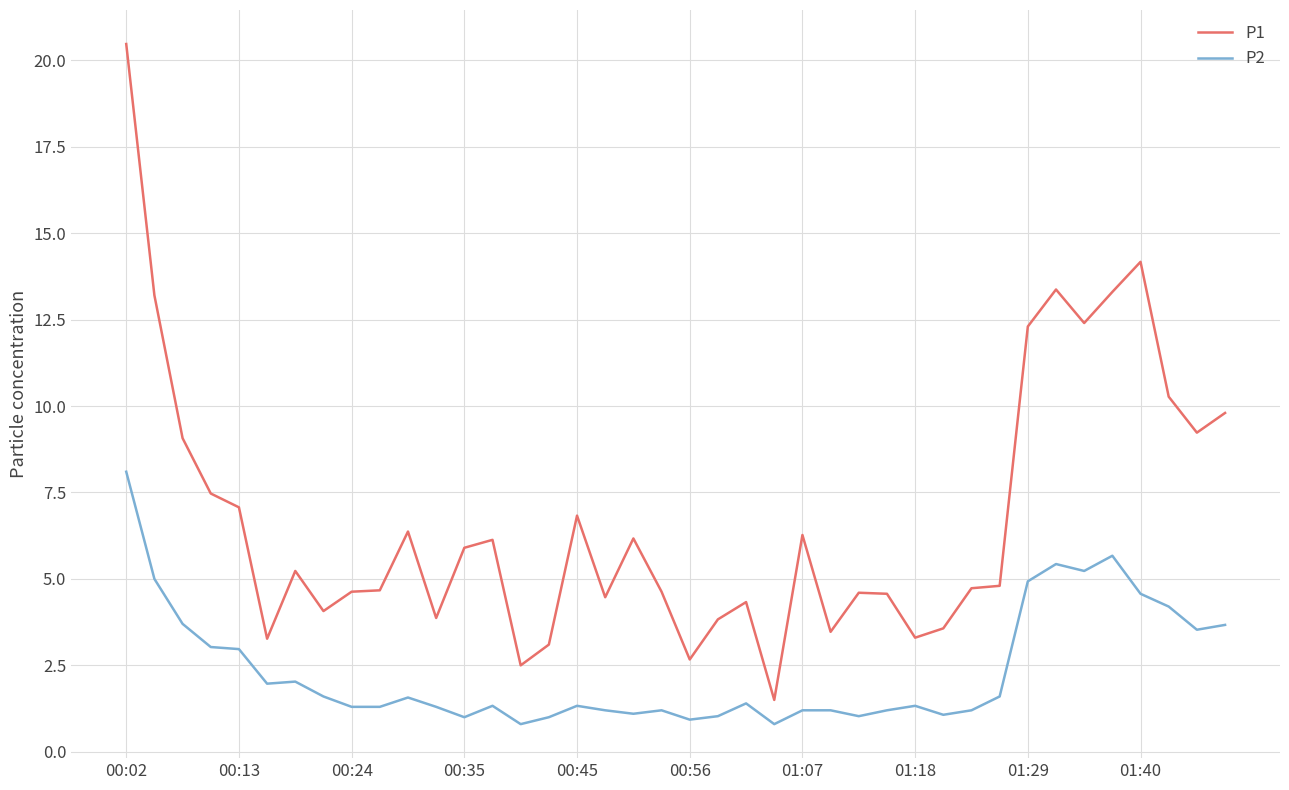

What is the minimum value for P2?

0.8